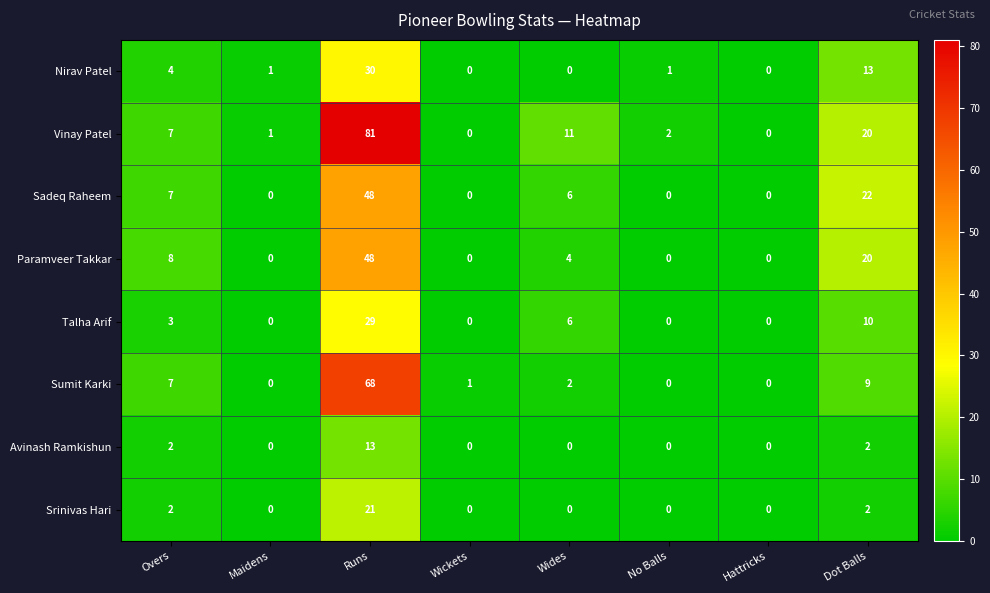

What is the maximum value for Nirav Patel?

30